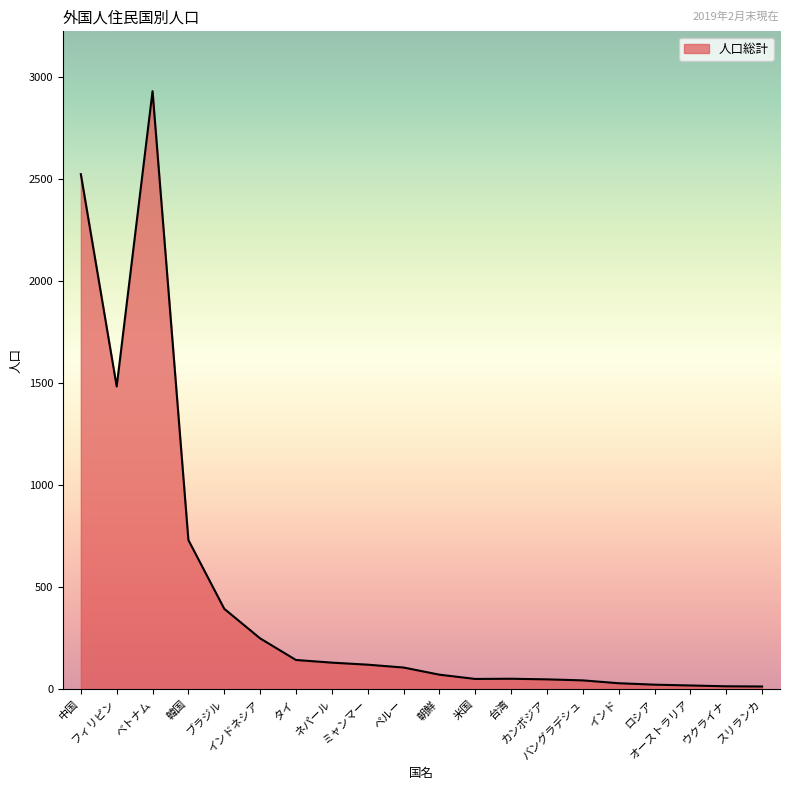

What is the sum of the values at ロシア and ネパール?

154